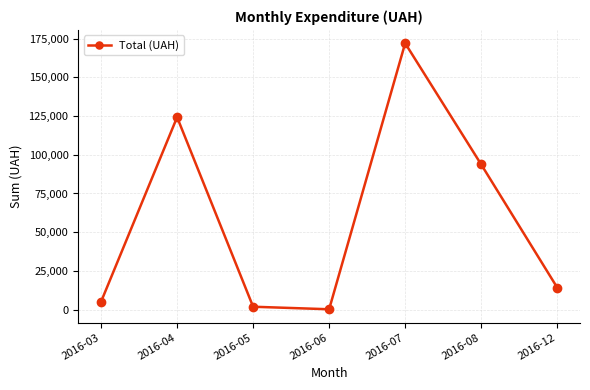

Does the chart display data point markers on the line(s)?

Yes